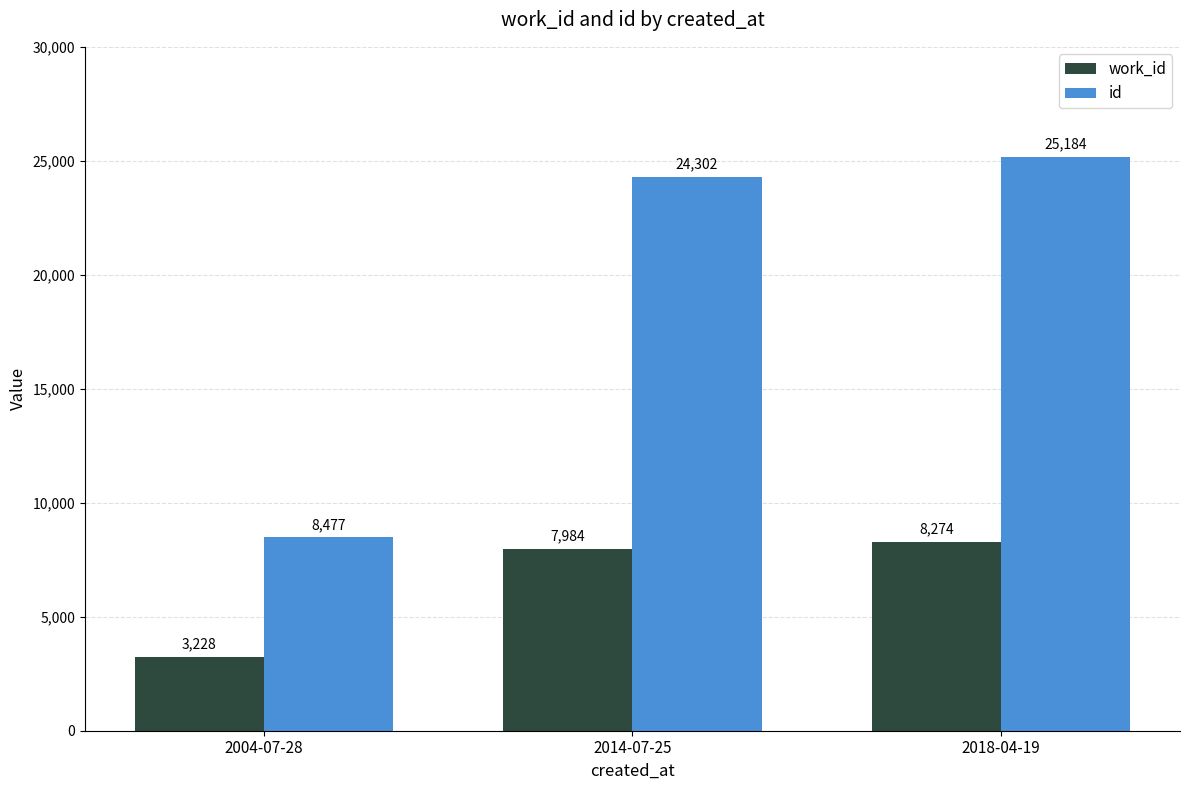

Which category has the lowest value in the work_id series?

2004-07-28